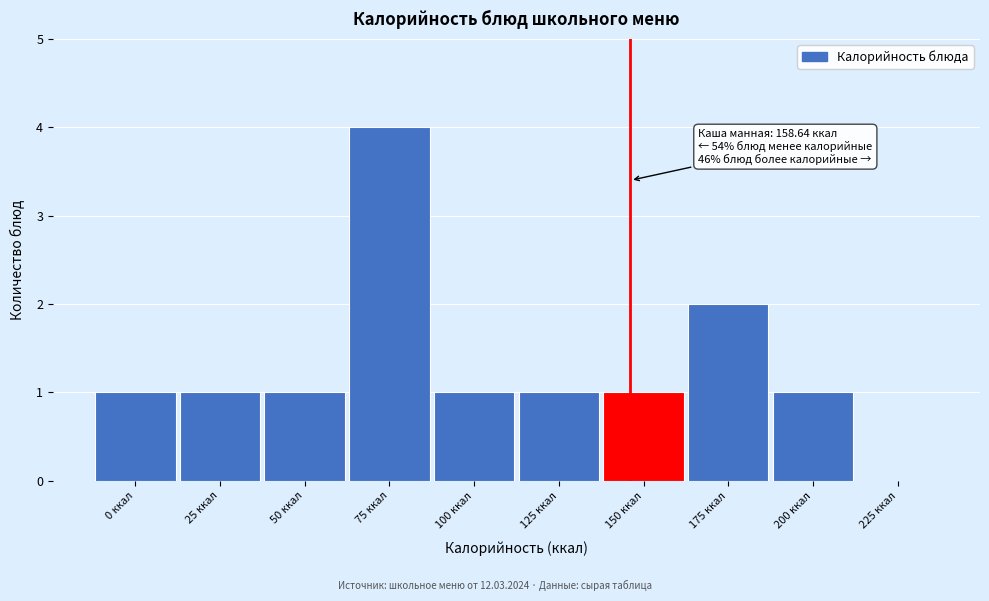

Reading left to right, list all the values displayed in this chart.

0 ккал=1	25 ккал=1	50 ккал=1	75 ккал=4	100 ккал=1	125 ккал=1	150 ккал=1	175 ккал=2	200 ккал=1	225 ккал=0